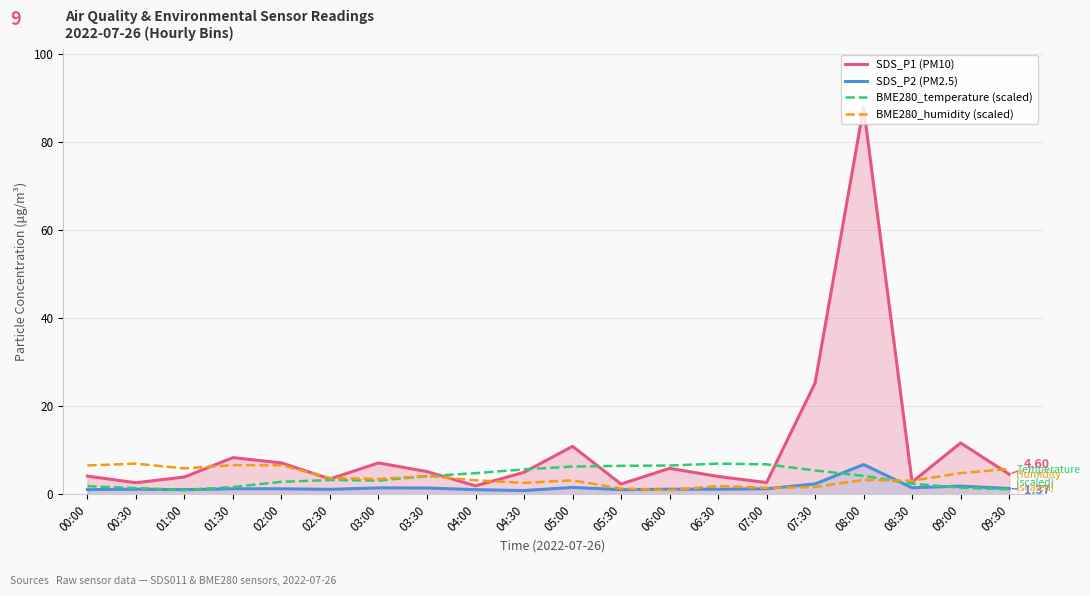

Reading right to left, list all the values displayed in this chart.

SDS_P1 (PM10): 4.6	11.7	2.8	87.9	25.3	2.7	4.1	5.9	2.4	10.9	5.0	2.0	5.2	7.2	3.5	7.2	8.4	4.0	2.7	4.2
SDS_P2 (PM2.5): 1.4	1.9	1.5	6.8	2.4	1.3	1.2	1.2	1.1	1.6	0.9	1.1	1.5	1.5	1.2	1.3	1.3	1.1	1.2	1.1
BME280_temperature (scaled): 1.2	1.5	2.5	4.2	5.5	6.8	7.0	6.6	6.5	6.3	5.7	4.8	4.2	3.2	3.3	2.9	1.7	1.0	1.5	1.9
BME280_humidity (scaled): 5.8	4.8	3.1	3.3	1.7	1.5	1.9	1.0	1.3	3.2	2.6	3.2	4.2	3.5	3.7	6.6	6.7	5.9	7.0	6.6